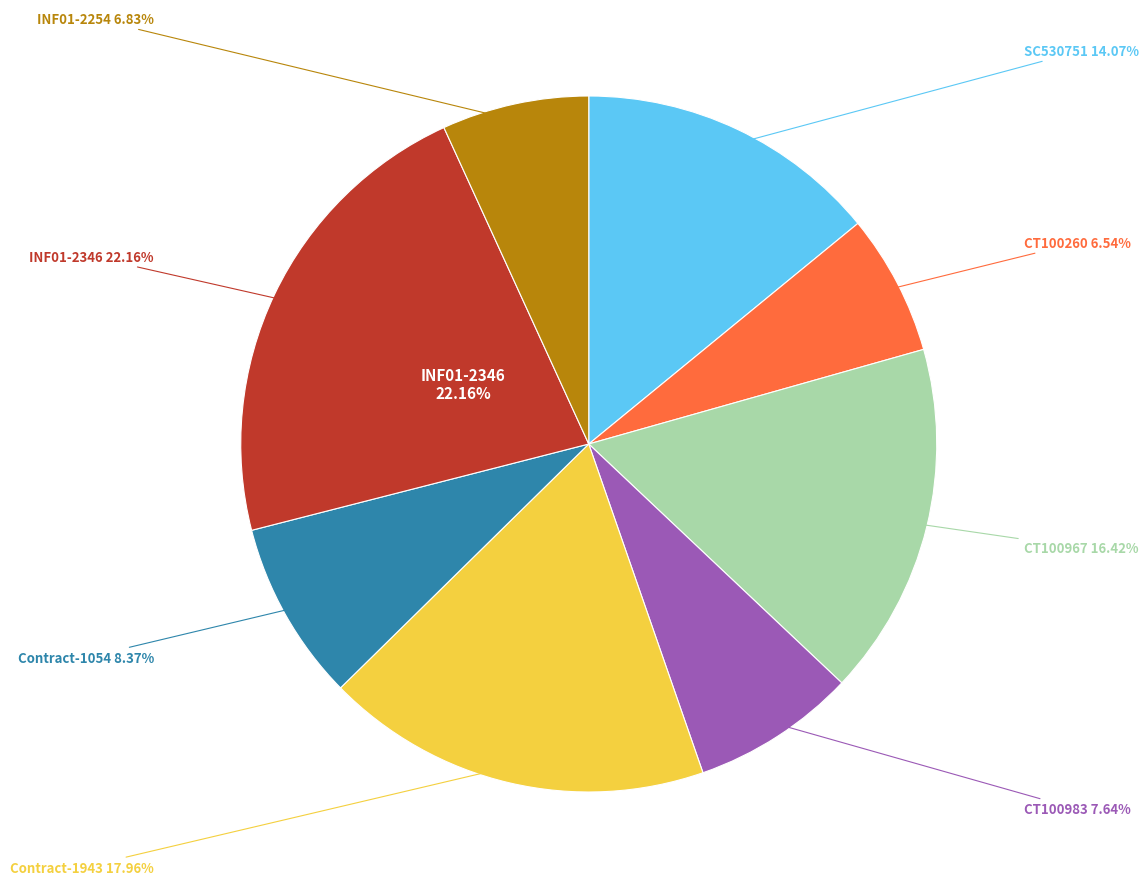

To the nearest percent, what is the average slice percentage?

12%